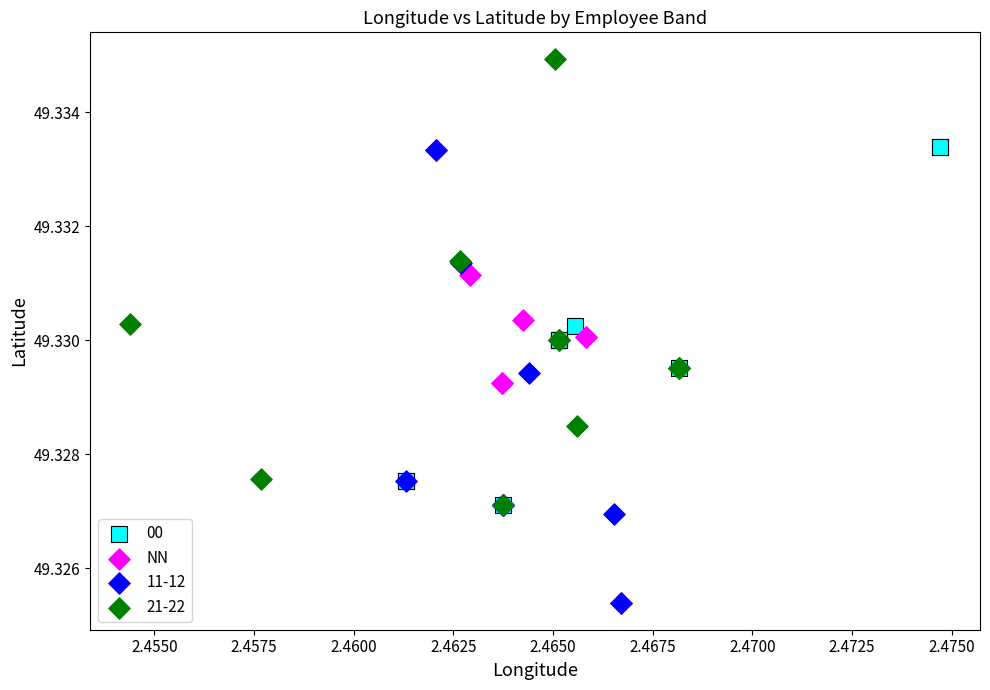

Which series reaches the maximum Y coordinate?

21-22